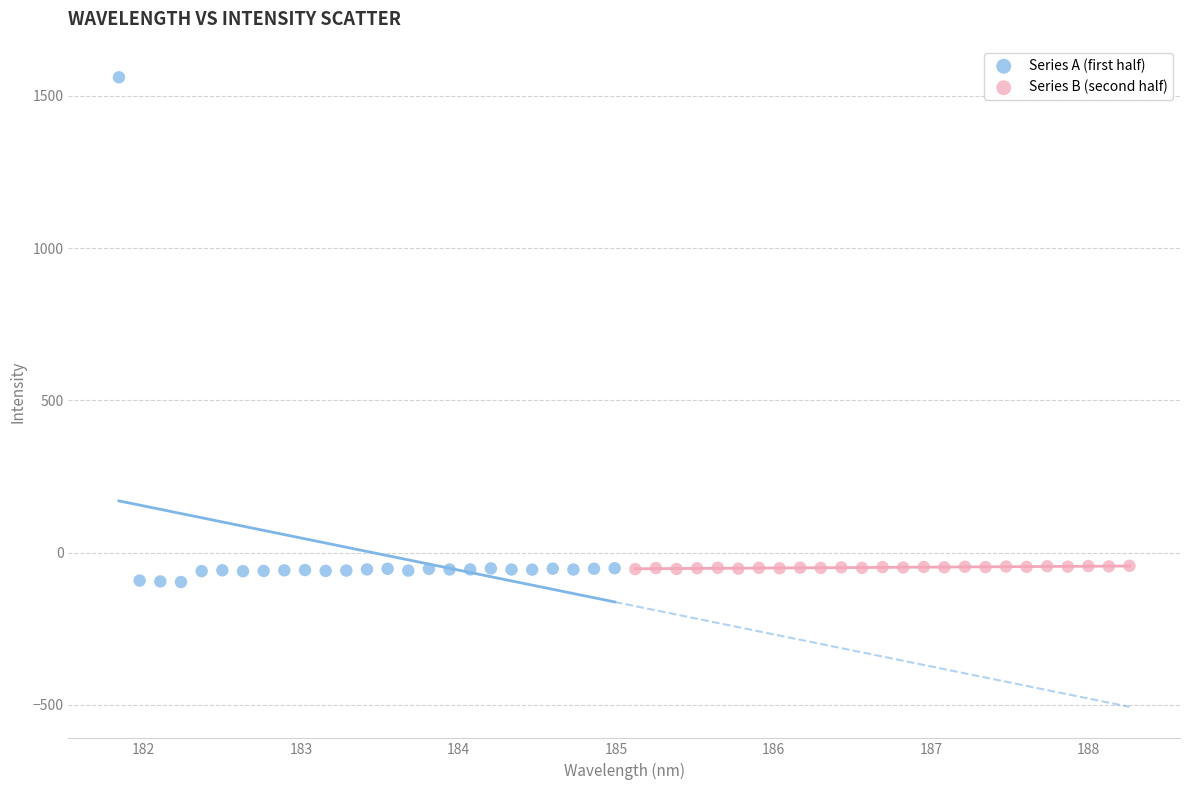

Which series reaches the maximum Y coordinate?

Series A (first half)